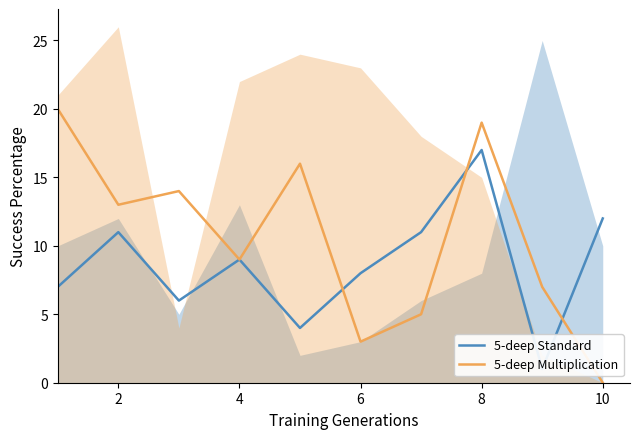

Is it true that 5-deep Multiplication equals 5 at 2?

False